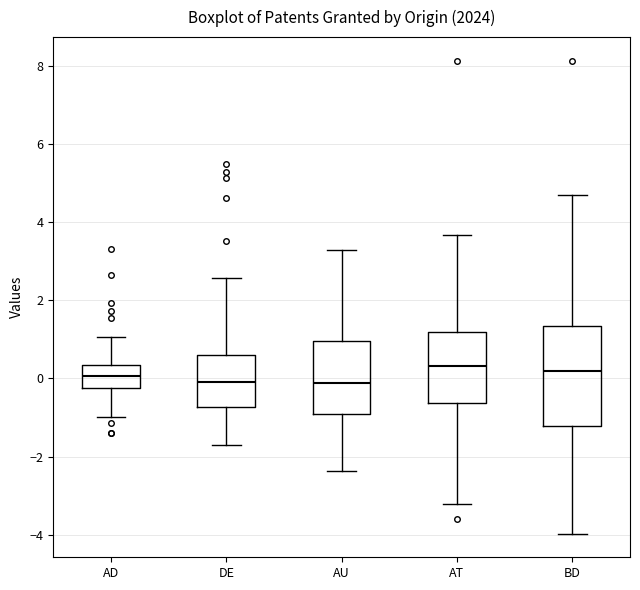

Reading left to right, read every box against the y-axis: the position of its median line, the range the box covers, and the ends of its whiskers. The values are not printed on the chart, so give them approximately, as read against the axis.

AD: median 0.0, box -0.2 to 0.4, whiskers -1.0 to 1.0
DE: median 0.0, box -0.8 to 0.6, whiskers -1.8 to 2.6
AU: median -0.2, box -0.8 to 1.0, whiskers -2.4 to 3.2
AT: median 0.4, box -0.6 to 1.2, whiskers -3.2 to 3.6
BD: median 0.2, box -1.2 to 1.4, whiskers -4.0 to 4.6